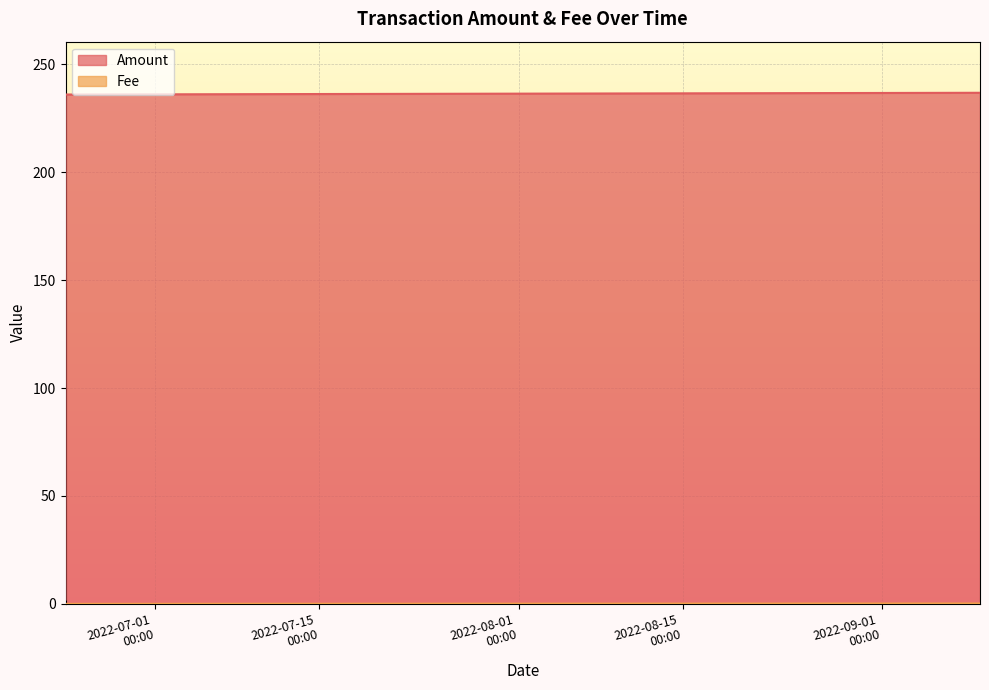

Which series changed the most between 2022-06-23 08:15:00 and 2022-06-23 07:57:00?

Fee